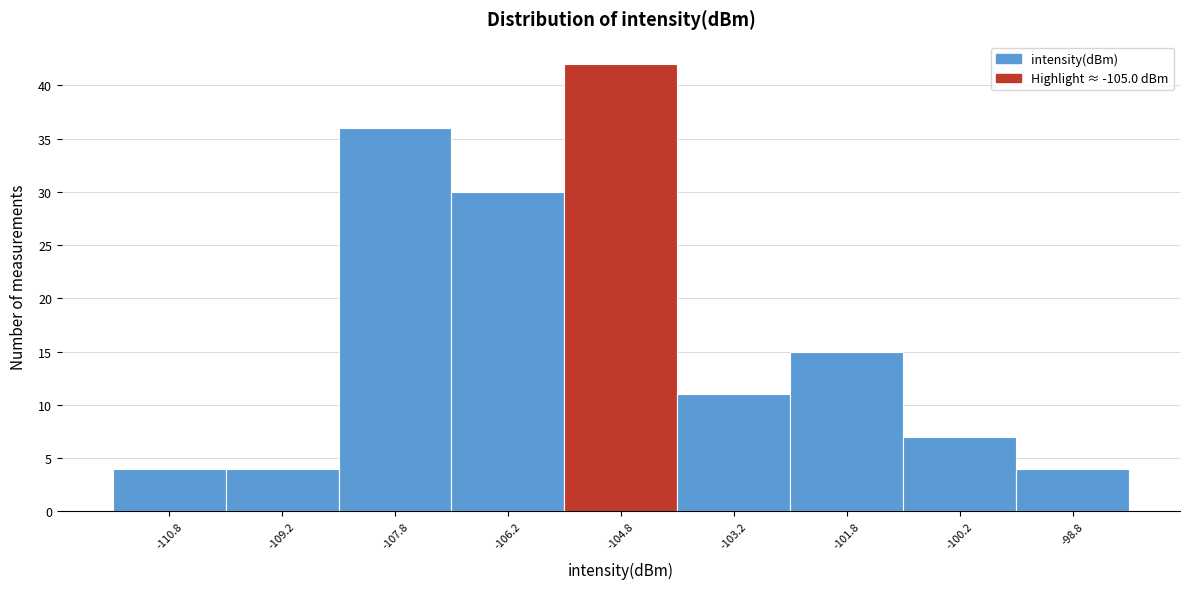

Reading left to right, list every bar in this chart as the range it spans on the x-axis followed by its height. Neither the bar edges nor the heights are printed on the chart, so give them approximately, as read against the axes.

-111.5 to -110.0: 4
-110.0 to -108.5: 4
-108.5 to -107.0: 36
-107.0 to -105.5: 30
-105.5 to -104.0: 42
-104.0 to -102.5: 11
-102.5 to -101.0: 15
-101.0 to -99.5: 7
-99.5 to -98.0: 4